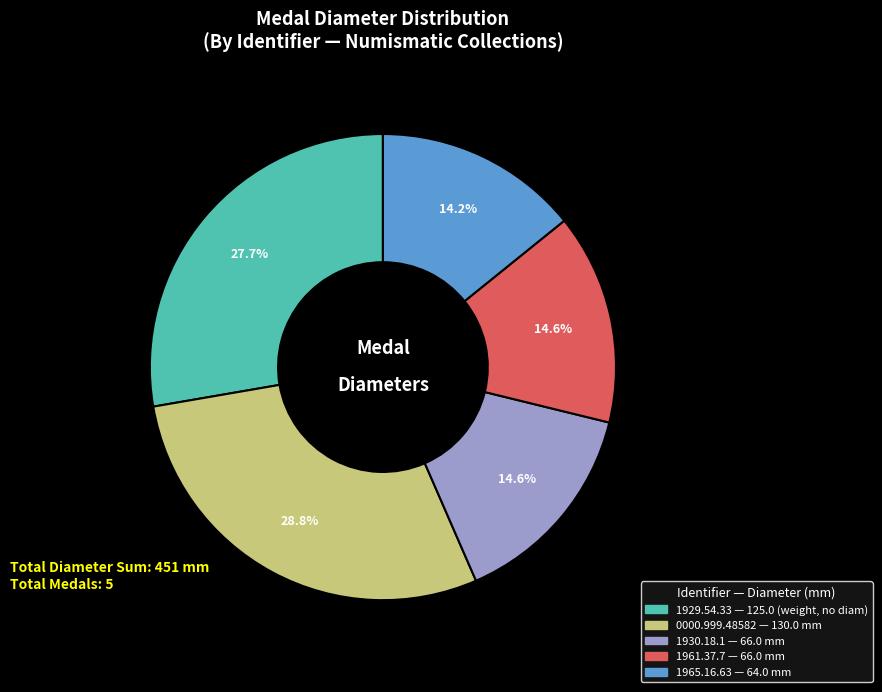

The 1930.18.1 slice represents 15% of the pie. True or false?

True